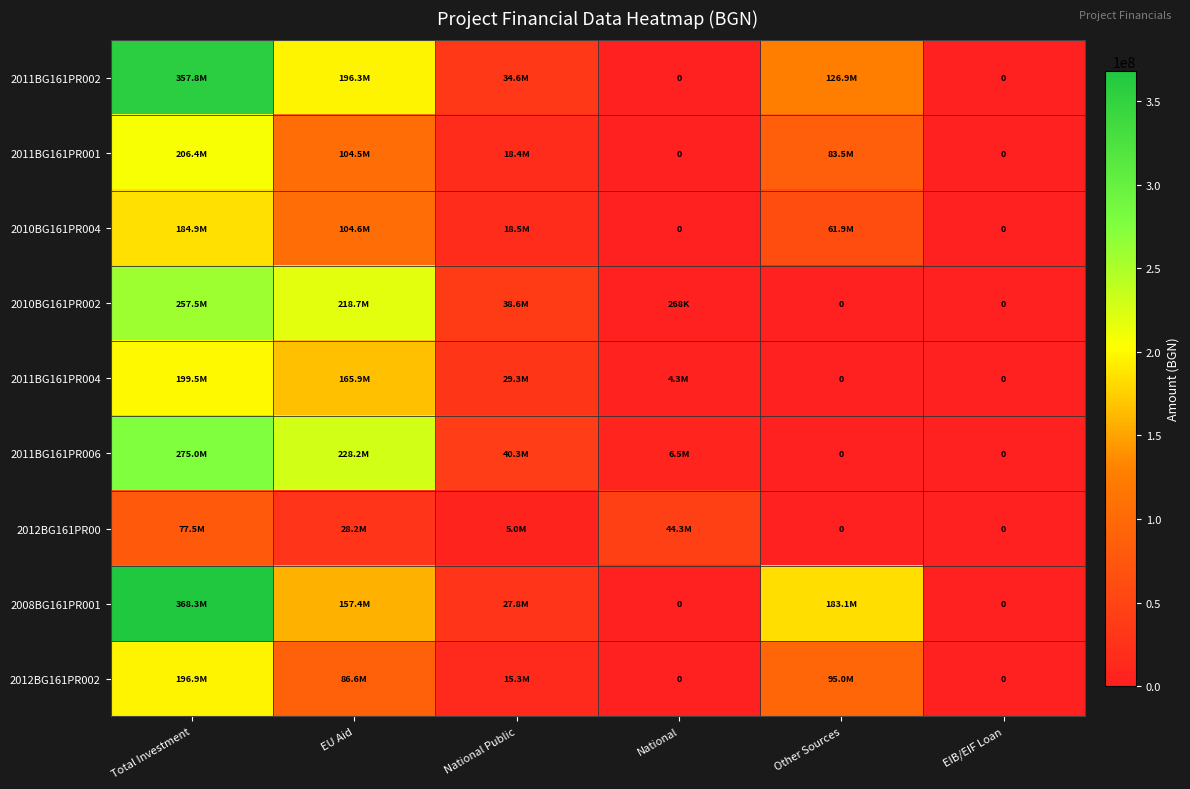

Is the value of 2008BG161PR001 at Other Sources greater than the value of 2012BG161PR00 at National?

Yes